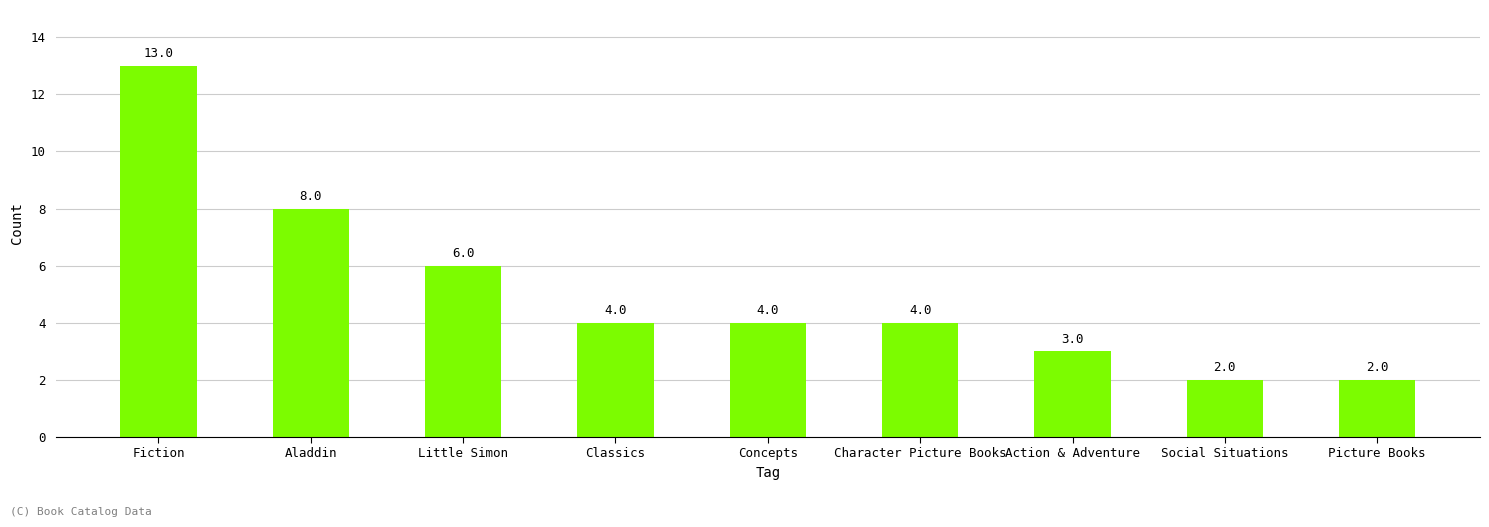

Which category has the highest value across all series?

Fiction